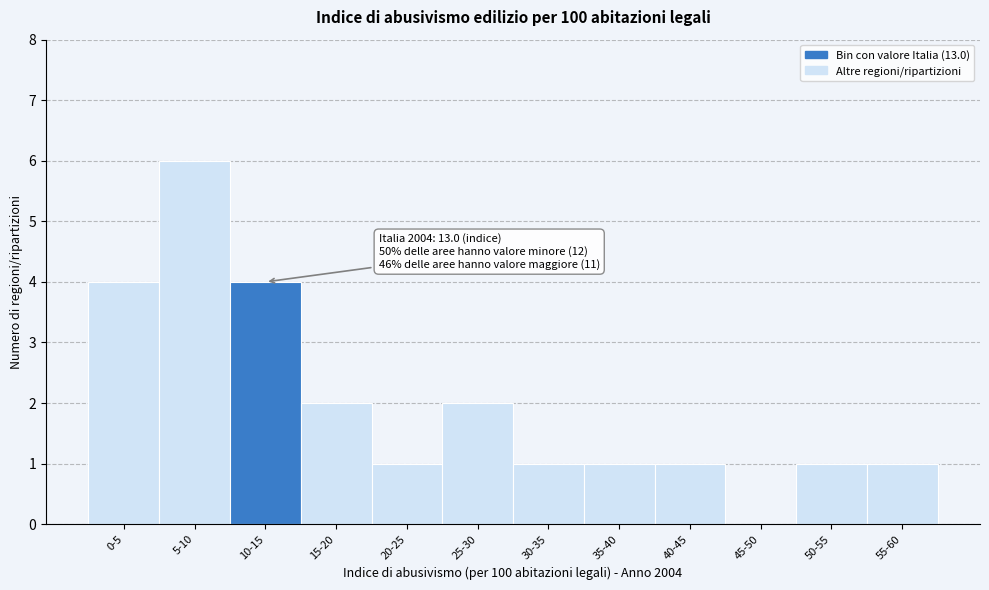

Reading left to right, transcribe all the data shown in this chart.

0-5=4	5-10=6	10-15=4	15-20=2	20-25=1	25-30=2	30-35=1	35-40=1	40-45=1	45-50=0	50-55=1	55-60=1